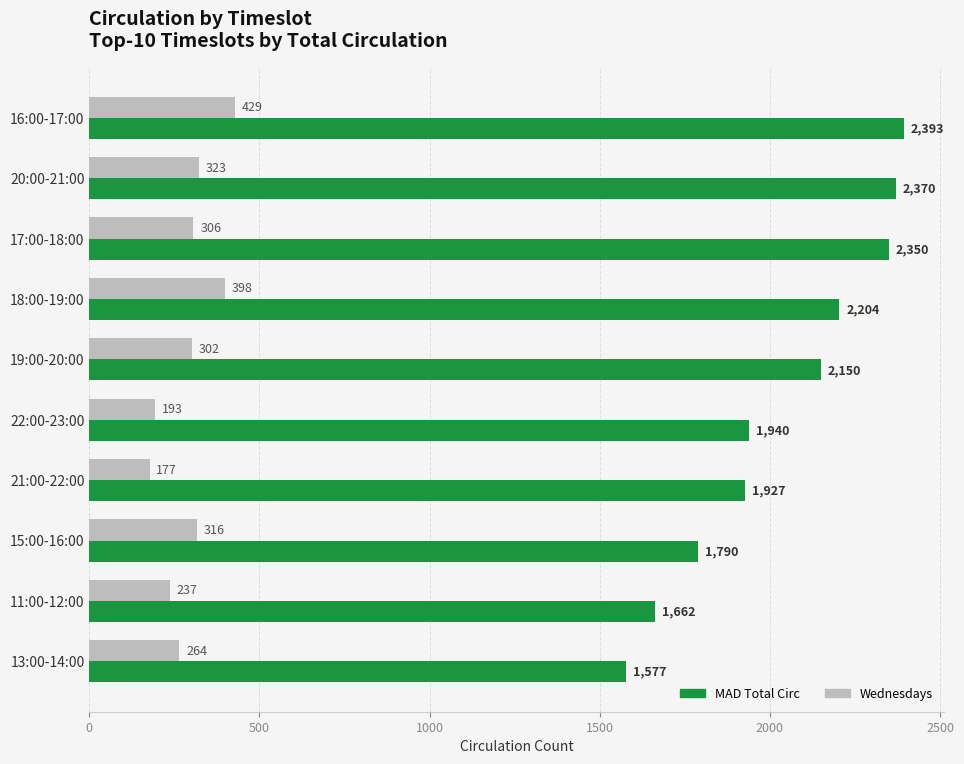

How many values in the Wednesdays series are below 306?

5